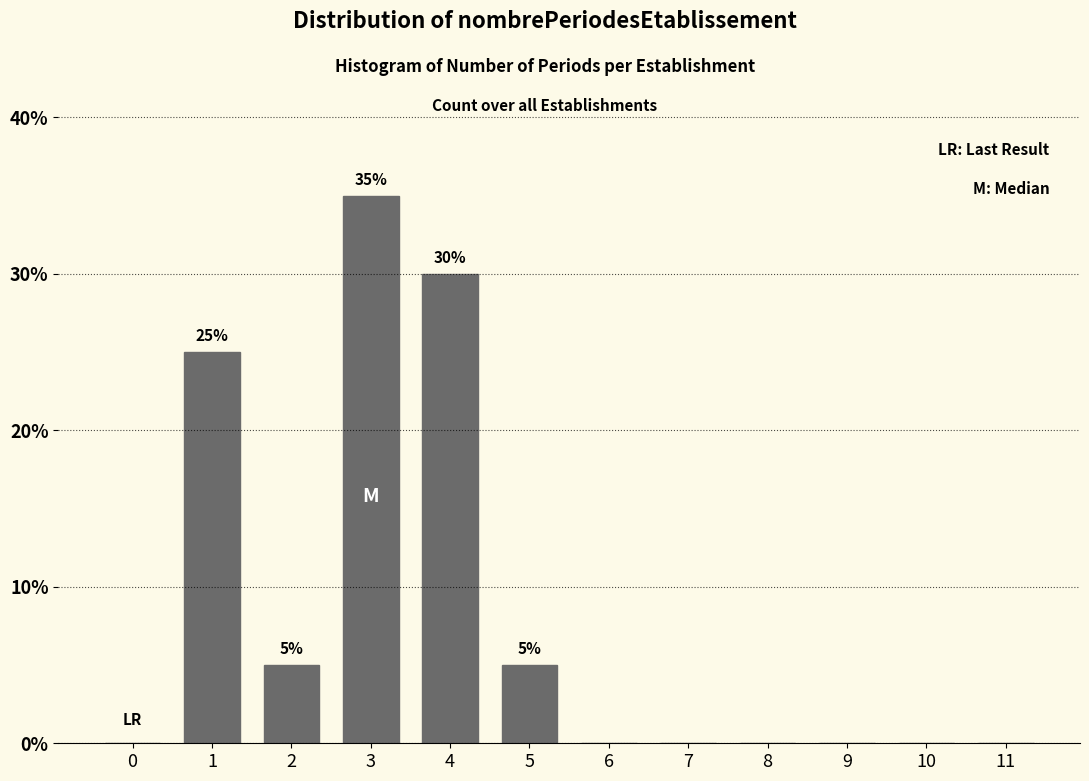

Reading right to left, extract all data points from this chart.

11=0	10=0	9=0	8=0	7=0	6=0	5=5	4=30	3=35	2=5	1=25	0=0